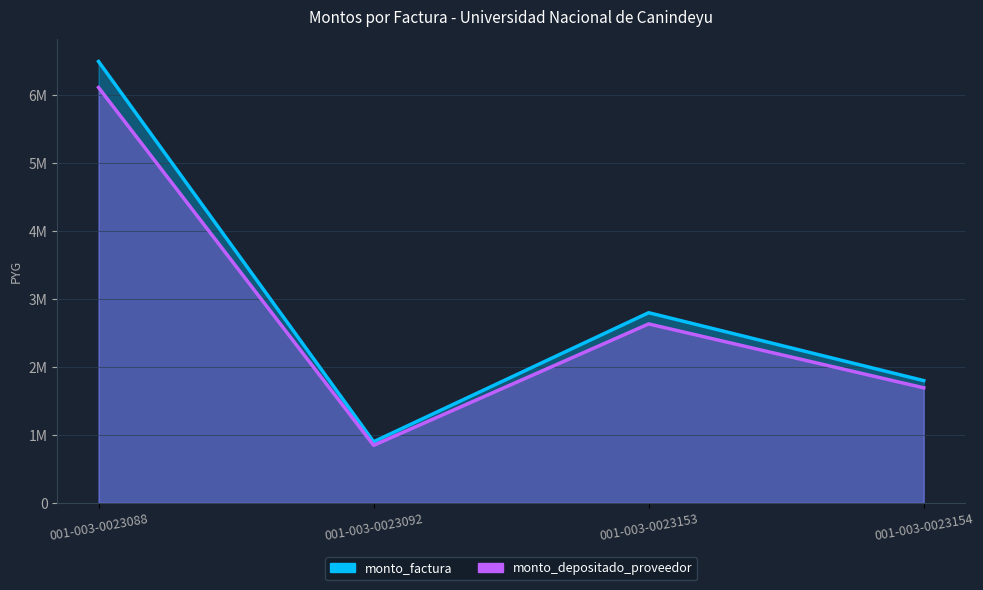

True or false: monto_depositado_proveedor has more than 0 interior local peaks.

True